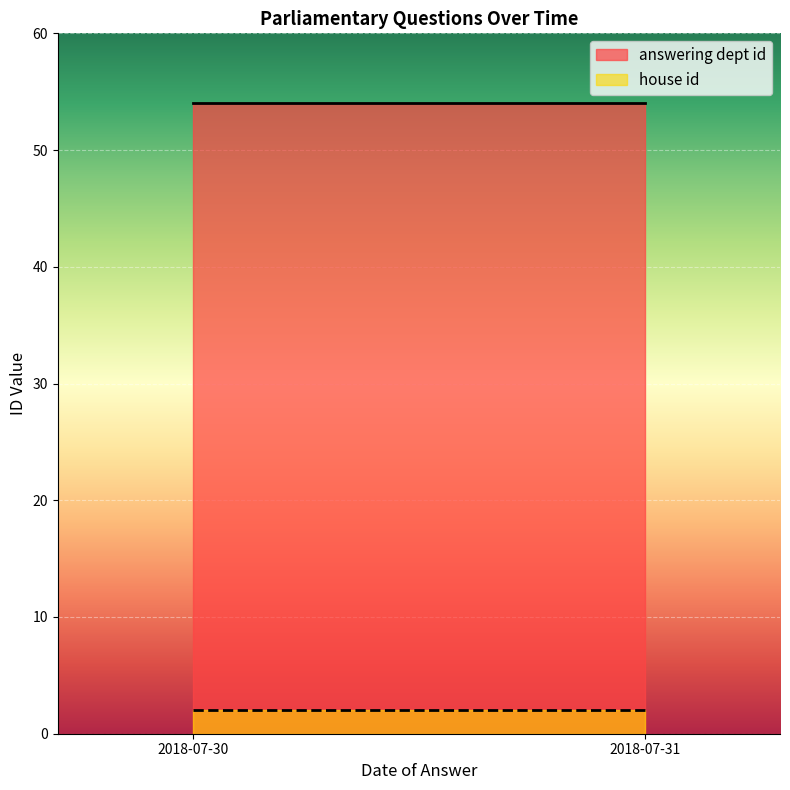

List the series in order of their peak value, lowest first.

house id, answering dept id